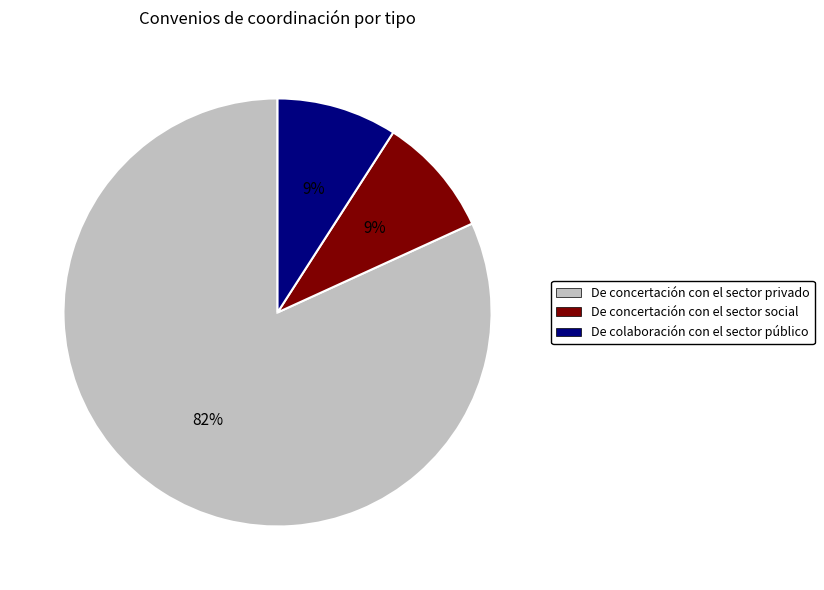

Combined, do De colaboración con el sector público and De concertación con el sector social account for over 50%?

No